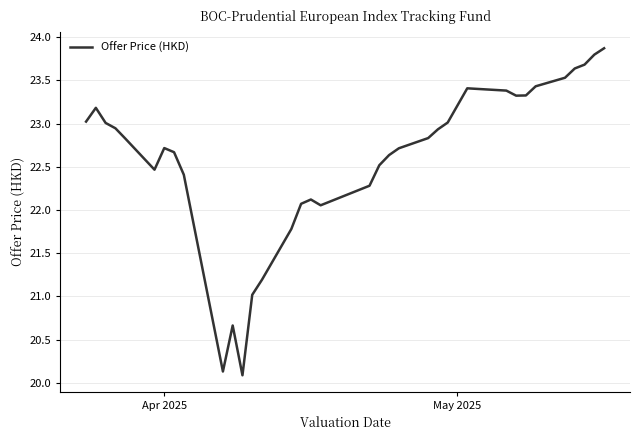

What is the greatest value displayed?

23.9